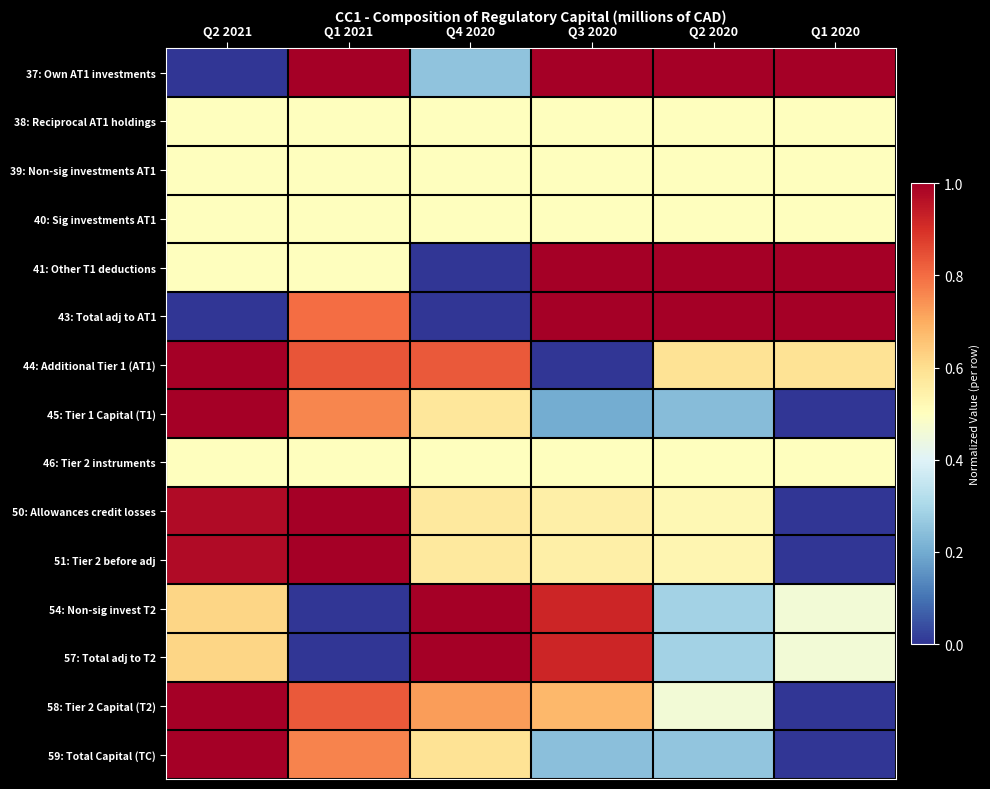

Reading left to right, list all the values displayed in this chart.

37: Own AT1 investments: Q2 2021=0.0	Q1 2021=1.0	Q4 2020=0.2	Q3 2020=1.0	Q2 2020=1.0	Q1 2020=1.0
38: Reciprocal AT1 holdings: Q2 2021=0.5	Q1 2021=0.5	Q4 2020=0.5	Q3 2020=0.5	Q2 2020=0.5	Q1 2020=0.5
39: Non-sig investments AT1: Q2 2021=0.5	Q1 2021=0.5	Q4 2020=0.5	Q3 2020=0.5	Q2 2020=0.5	Q1 2020=0.5
40: Sig investments AT1: Q2 2021=0.5	Q1 2021=0.5	Q4 2020=0.5	Q3 2020=0.5	Q2 2020=0.5	Q1 2020=0.5
41: Other T1 deductions: Q2 2021=0.5	Q1 2021=0.5	Q4 2020=0.0	Q3 2020=1.0	Q2 2020=1.0	Q1 2020=1.0
43: Total adj to AT1: Q2 2021=0.0	Q1 2021=0.8	Q4 2020=0.0	Q3 2020=1.0	Q2 2020=1.0	Q1 2020=1.0
44: Additional Tier 1 (AT1): Q2 2021=1.0	Q1 2021=0.8	Q4 2020=0.8	Q3 2020=0.0	Q2 2020=0.6	Q1 2020=0.6
45: Tier 1 Capital (T1): Q2 2021=1.0	Q1 2021=0.8	Q4 2020=0.6	Q3 2020=0.2	Q2 2020=0.2	Q1 2020=0.0
46: Tier 2 instruments: Q2 2021=0.5	Q1 2021=0.5	Q4 2020=0.5	Q3 2020=0.5	Q2 2020=0.5	Q1 2020=0.5
50: Allowances credit losses: Q2 2021=1.0	Q1 2021=1.0	Q4 2020=0.6	Q3 2020=0.5	Q2 2020=0.5	Q1 2020=0.0
51: Tier 2 before adj: Q2 2021=1.0	Q1 2021=1.0	Q4 2020=0.6	Q3 2020=0.5	Q2 2020=0.5	Q1 2020=0.0
54: Non-sig invest T2: Q2 2021=0.6	Q1 2021=0.0	Q4 2020=1.0	Q3 2020=0.9	Q2 2020=0.3	Q1 2020=0.5
57: Total adj to T2: Q2 2021=0.6	Q1 2021=0.0	Q4 2020=1.0	Q3 2020=0.9	Q2 2020=0.3	Q1 2020=0.5
58: Tier 2 Capital (T2): Q2 2021=1.0	Q1 2021=0.8	Q4 2020=0.7	Q3 2020=0.7	Q2 2020=0.5	Q1 2020=0.0
59: Total Capital (TC): Q2 2021=1.0	Q1 2021=0.8	Q4 2020=0.6	Q3 2020=0.2	Q2 2020=0.3	Q1 2020=0.0